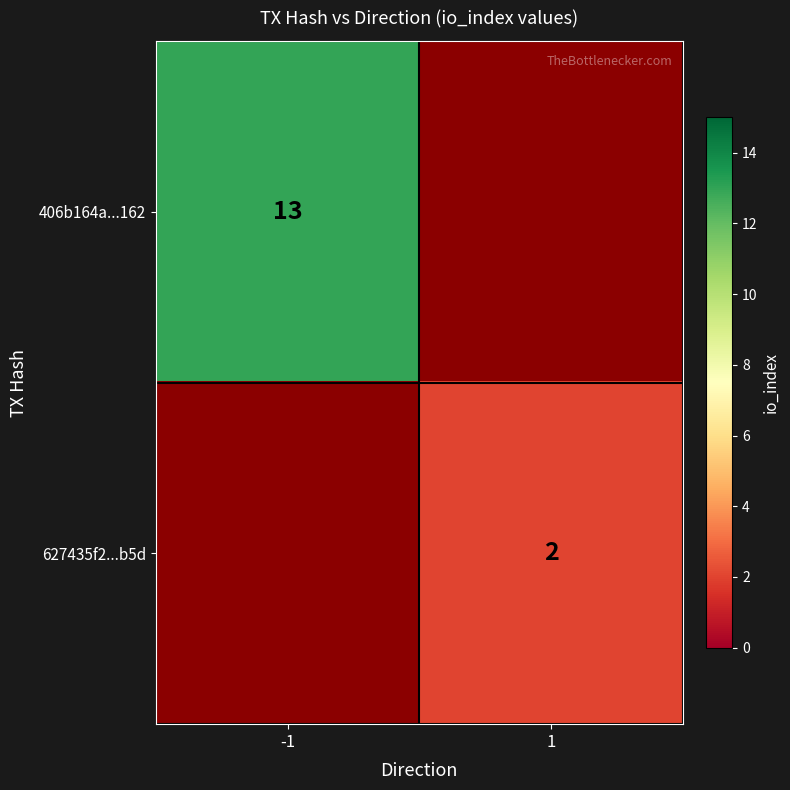

Which category has the highest value across all series?

-1